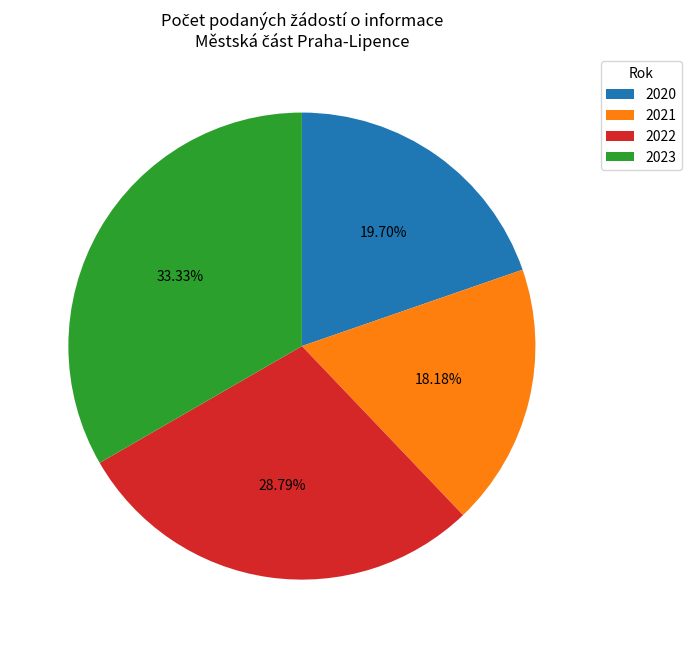

Is it true that 2023 is 20% of the pie?

False